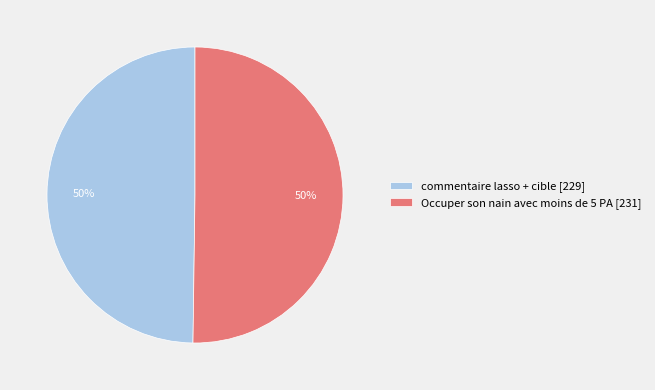

To the nearest percent, what portion does commentaire lasso + cible [229] represent?

50%